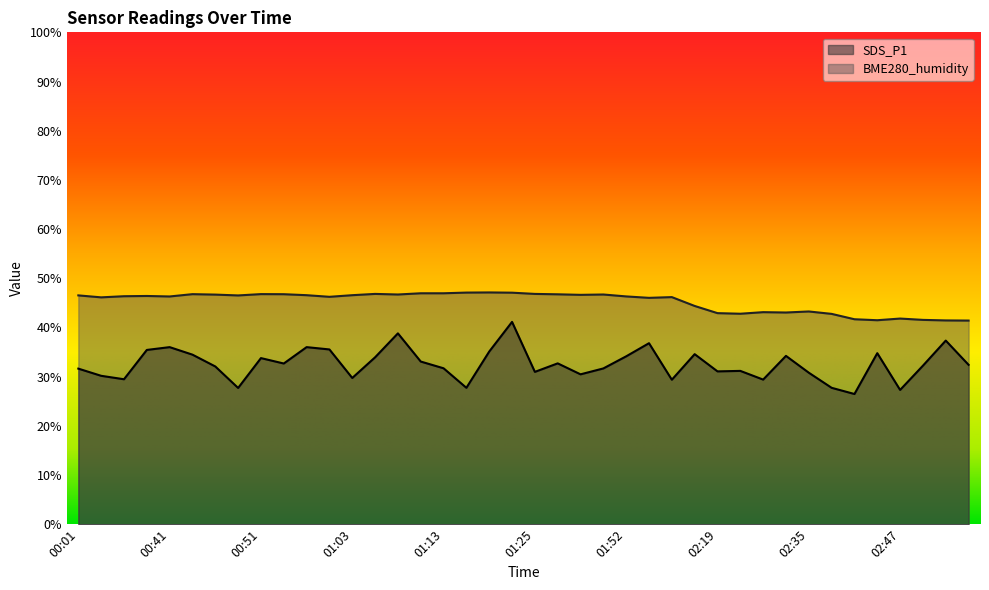

Rank the categories by SDS_P1 value from lowest to highest.

02:42, 02:47, 00:48, 01:15, 02:38, 01:58, 02:30, 00:06, 01:03, 00:04, 01:30, 02:35, 01:25, 02:19, 02:22, 00:01, 01:50, 01:13, 00:46, 02:50, 03:00, 00:53, 01:28, 01:10, 00:51, 01:06, 01:52, 02:32, 00:43, 02:12, 02:45, 01:18, 00:38, 01:01, 00:41, 00:58, 01:55, 02:58, 01:08, 01:23